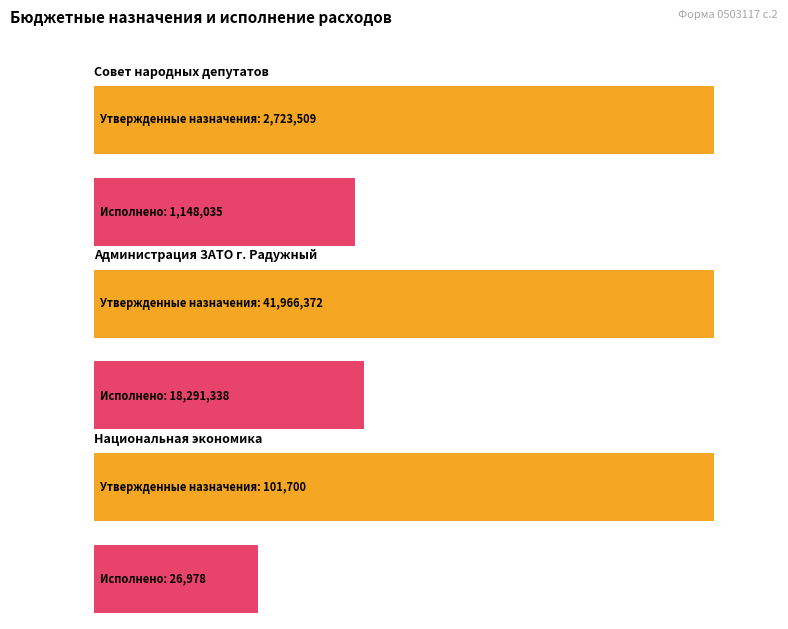

Does the chart contain stacked bars?

No